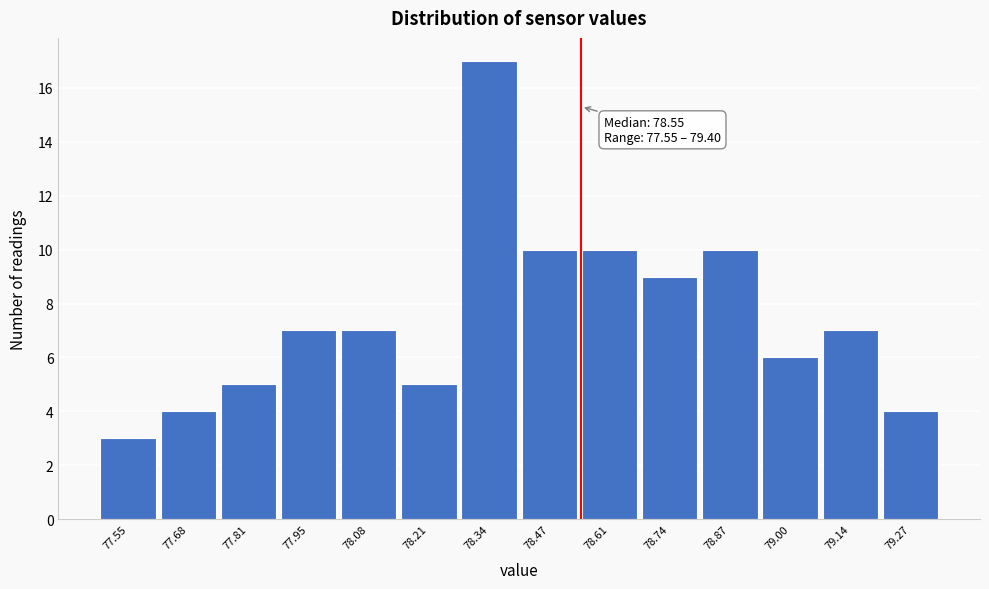

Reading left to right, what are all the values shown in this chart?

3	4	5	7	7	5	17	10	10	9	10	6	7	4